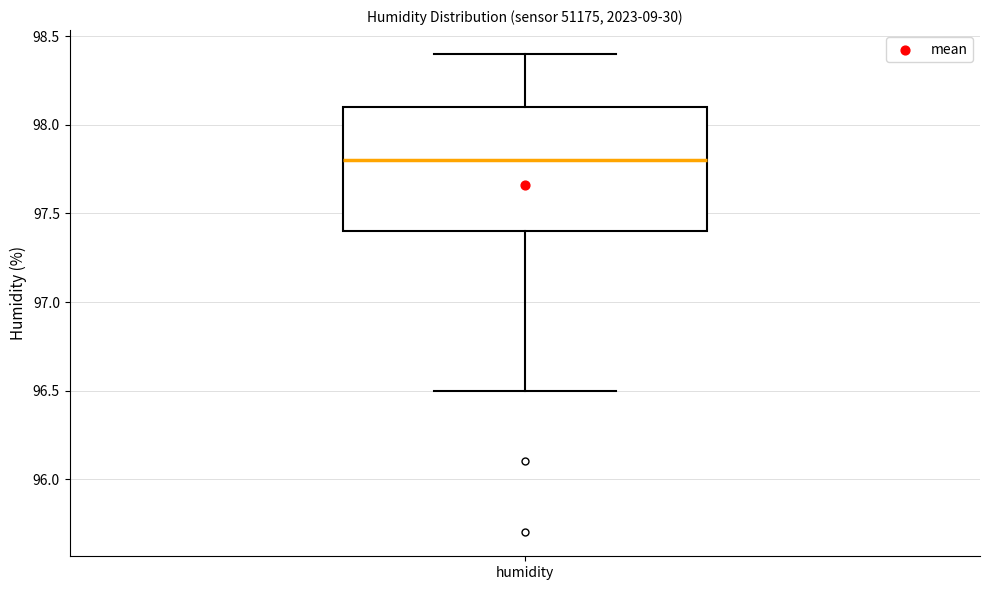

Read this box plot against the y-axis: the position of the median line, the range covered by the box, and the ends of both whiskers. The values are not printed on the chart, so give them approximately, as read against the axis.

median 97.8, box 97.4 to 98.1, whiskers 96.5 to 98.4